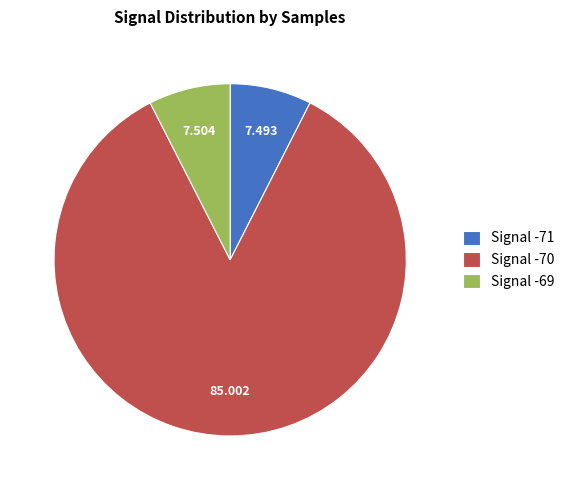

Does any single category account for the majority?

Yes